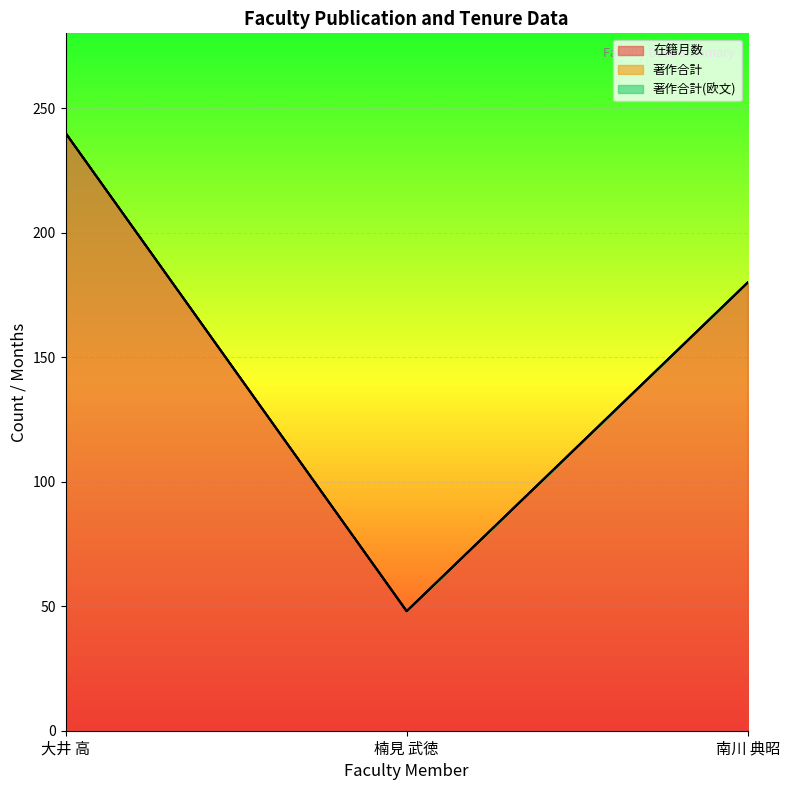

What position from the left is 南川 典昭?

3